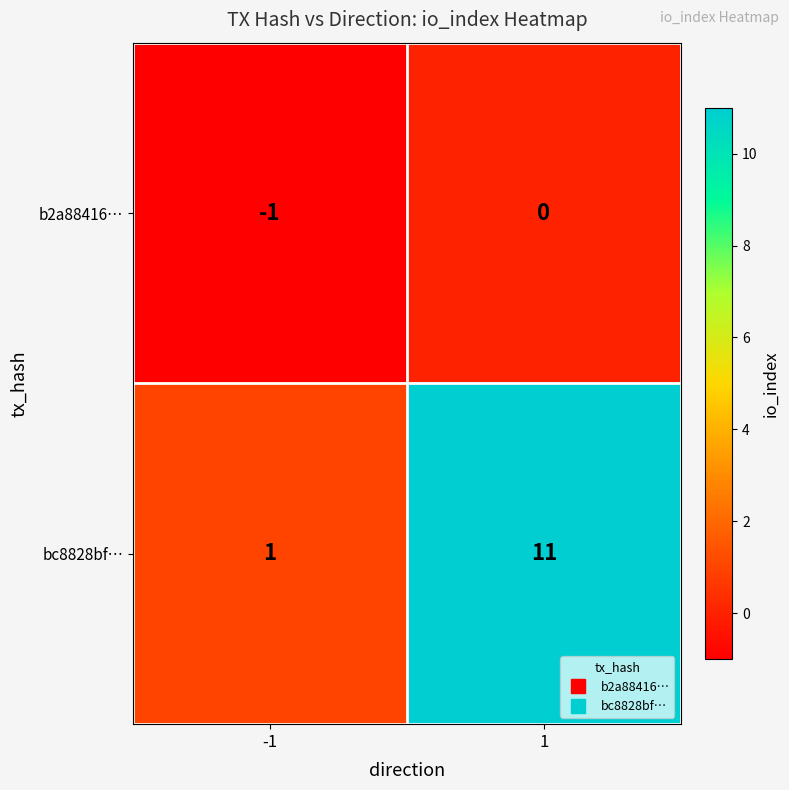

Rank the series by their maximum value, from lowest to highest.

b2a88416…, bc8828bf…